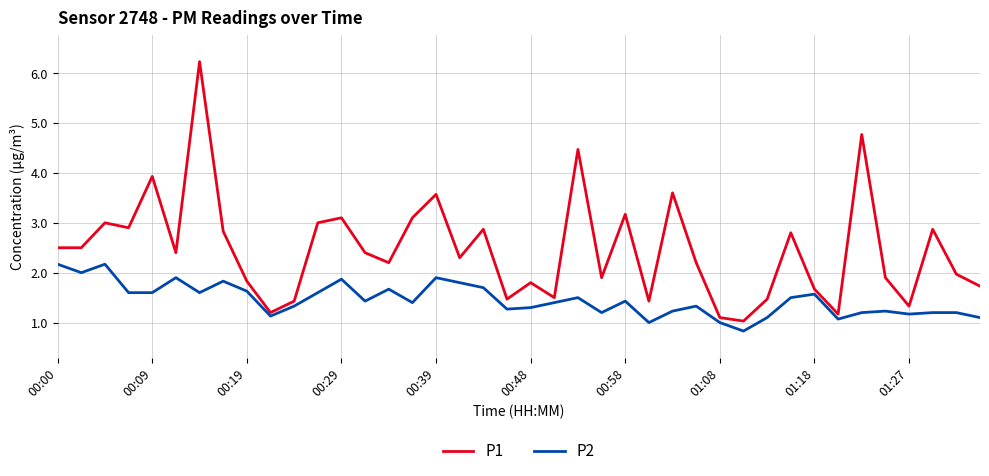

Rank the series by their average value, from lowest to highest.

P2, P1